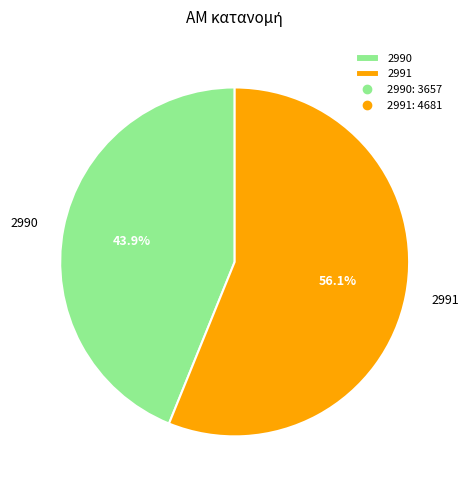

Does any single category account for the majority?

Yes